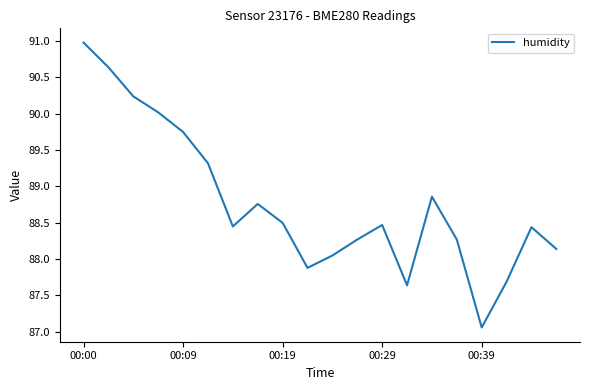

Is this an area chart (filled region under the line)?

No